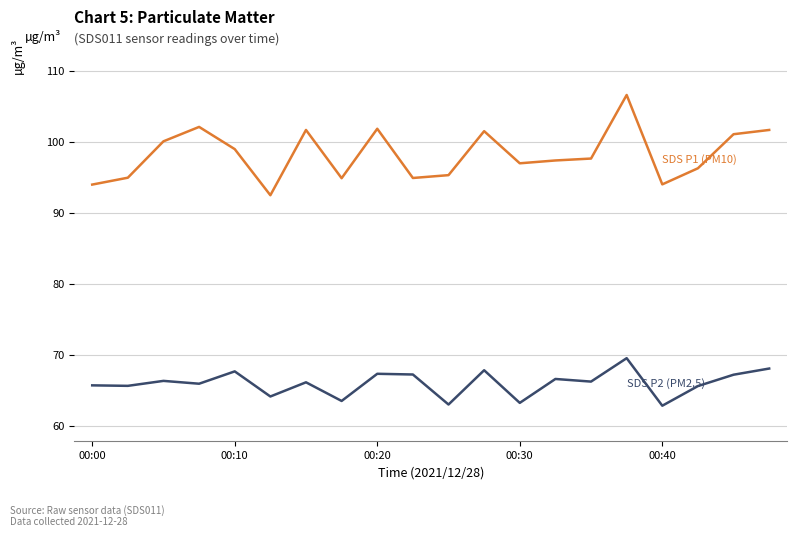

What is the greatest value displayed?

106.6